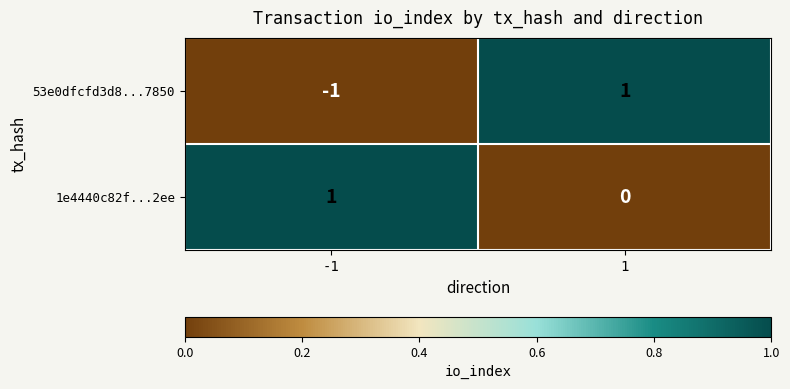

List the labels in order of 53e0dfcfd3d8...7850 value, smallest first.

-1, 1